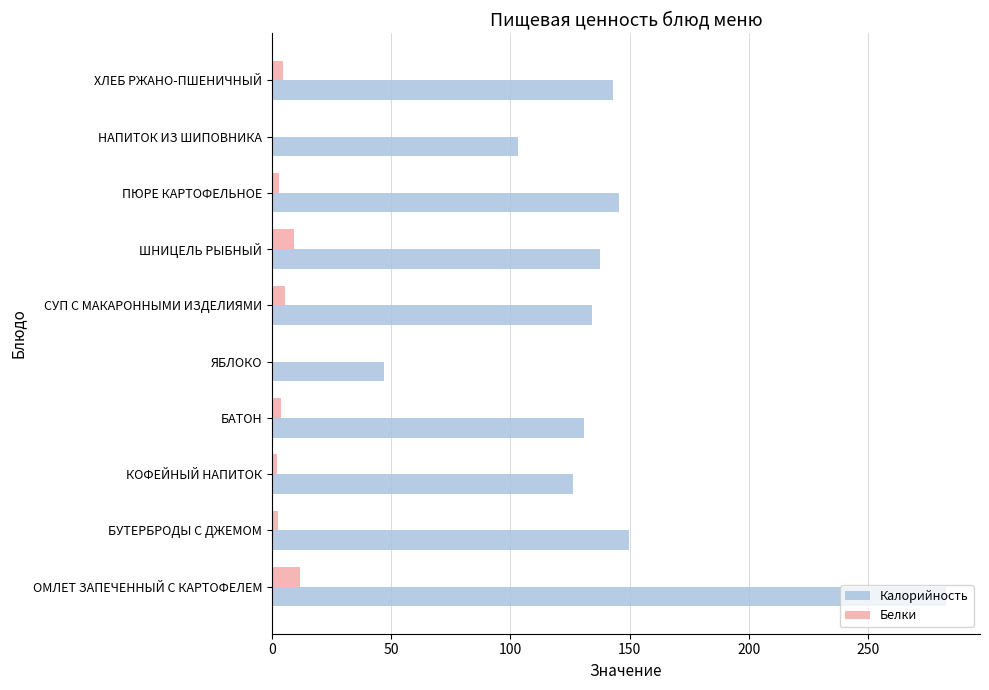

Which series has the largest total across all categories?

Калорийность